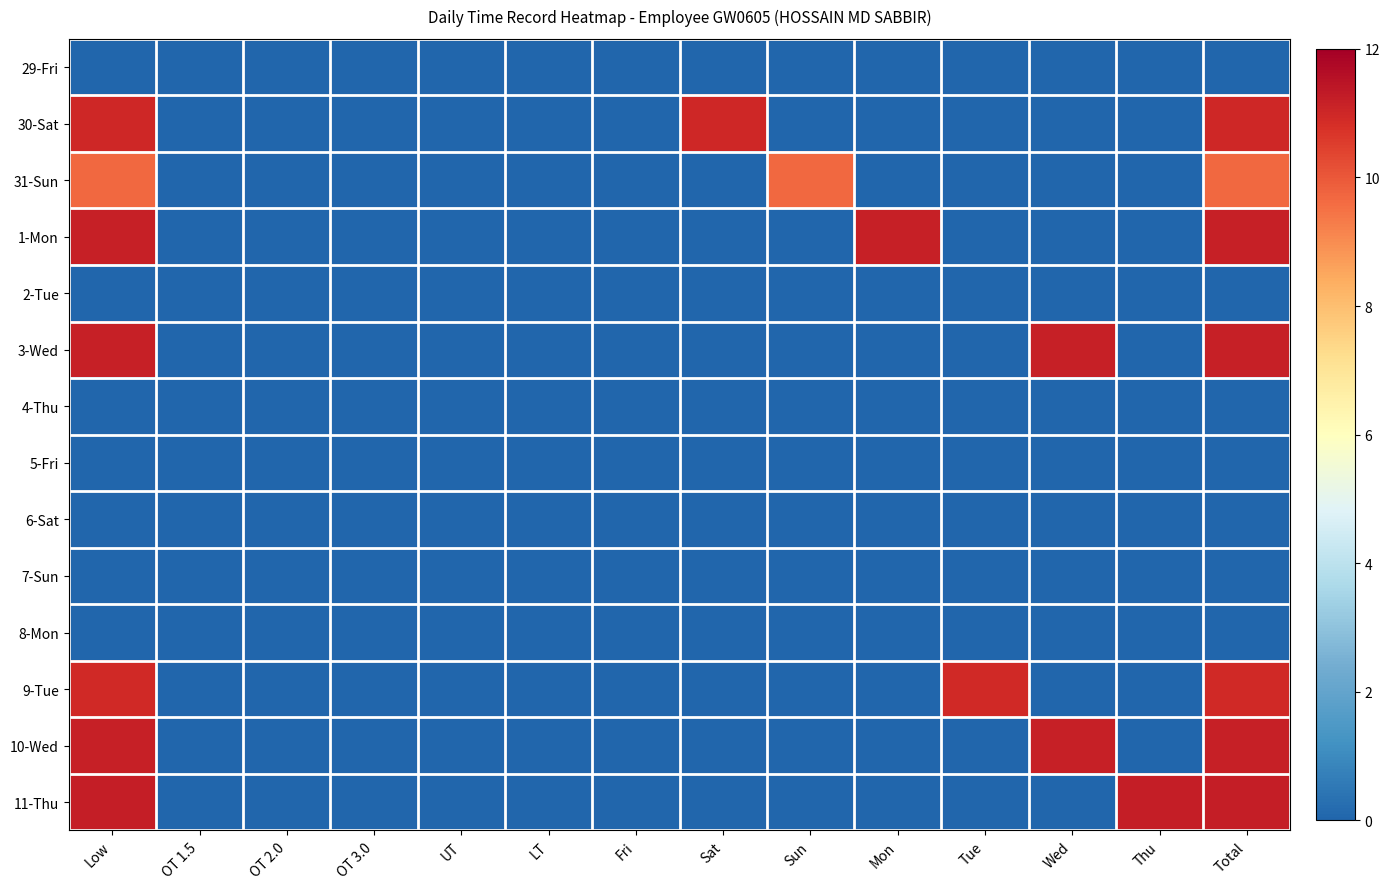

How many series are shown in this chart?

14